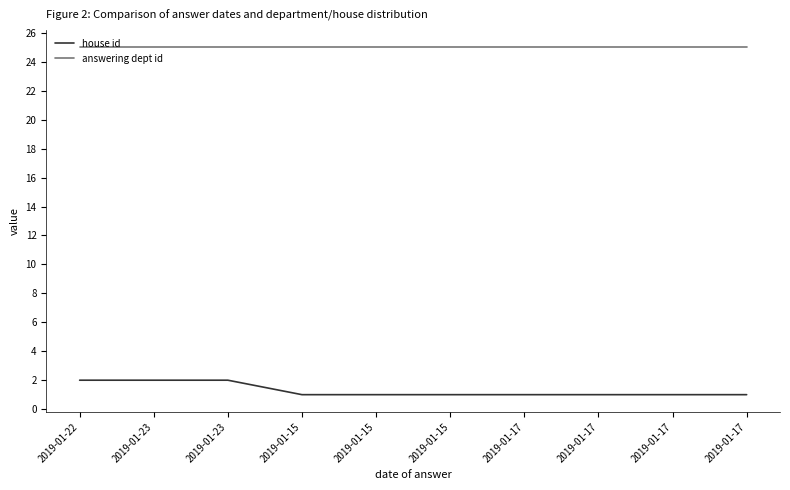

What is the lowest value of the answering dept id series?

25